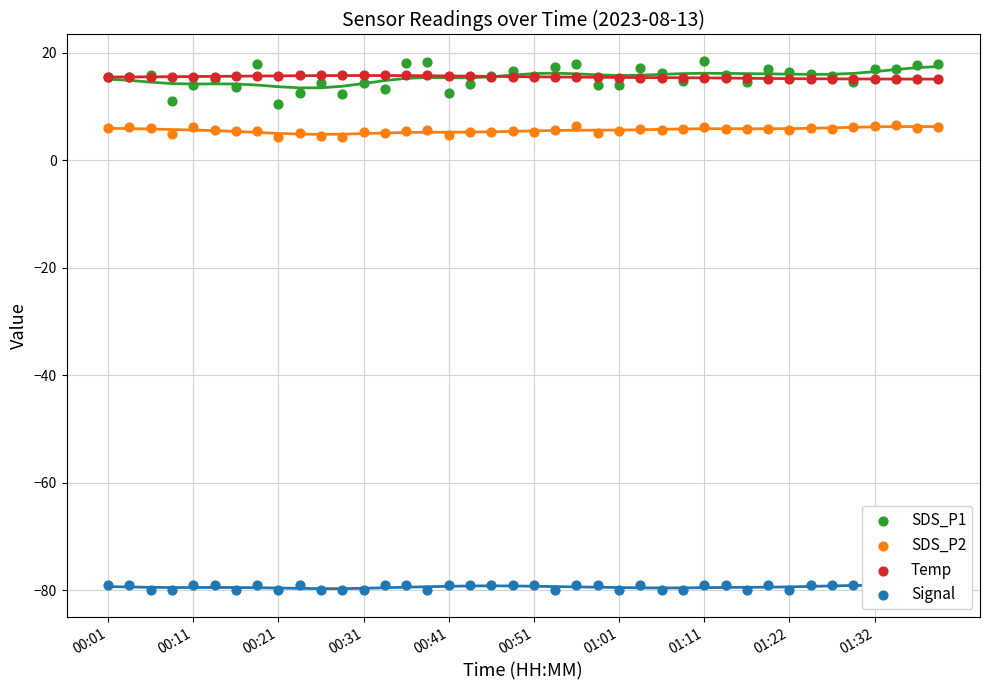

Which series has the largest total across all categories?

Temp